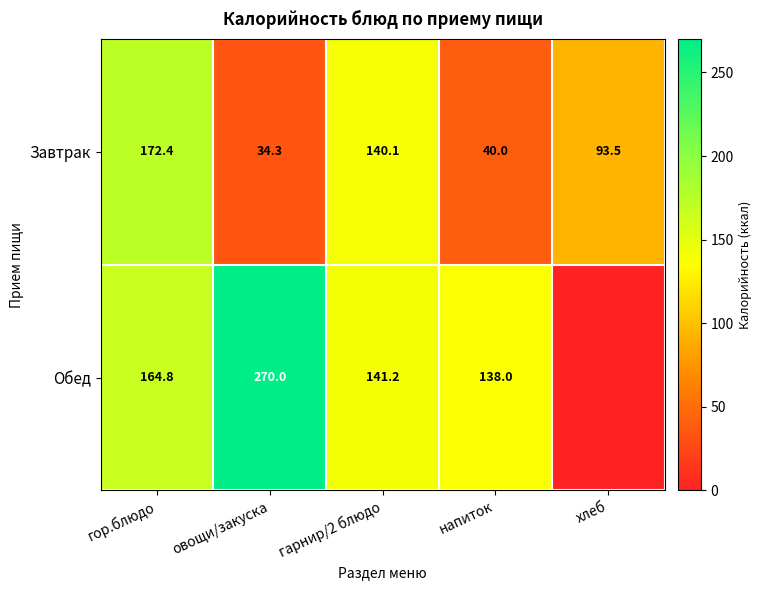

Rank the series at овощи/закуска from lowest to highest value.

Завтрак, Обед